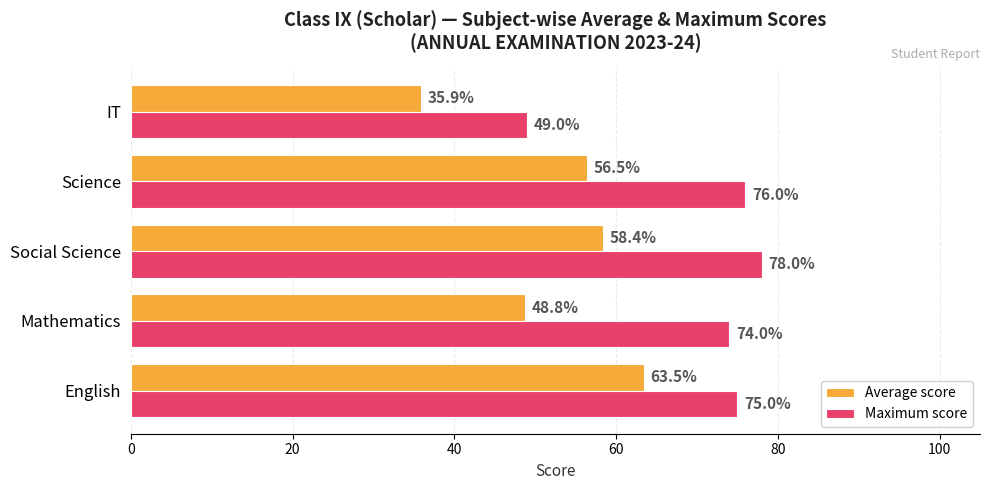

At which label is Average score closest to 49?

Mathematics